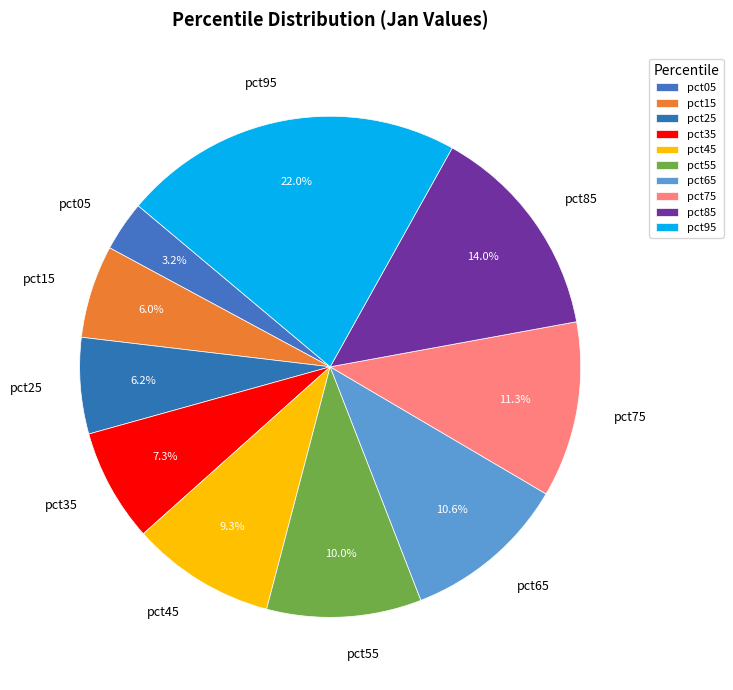

Is the sum of pct65 and pct75 greater than half?

No